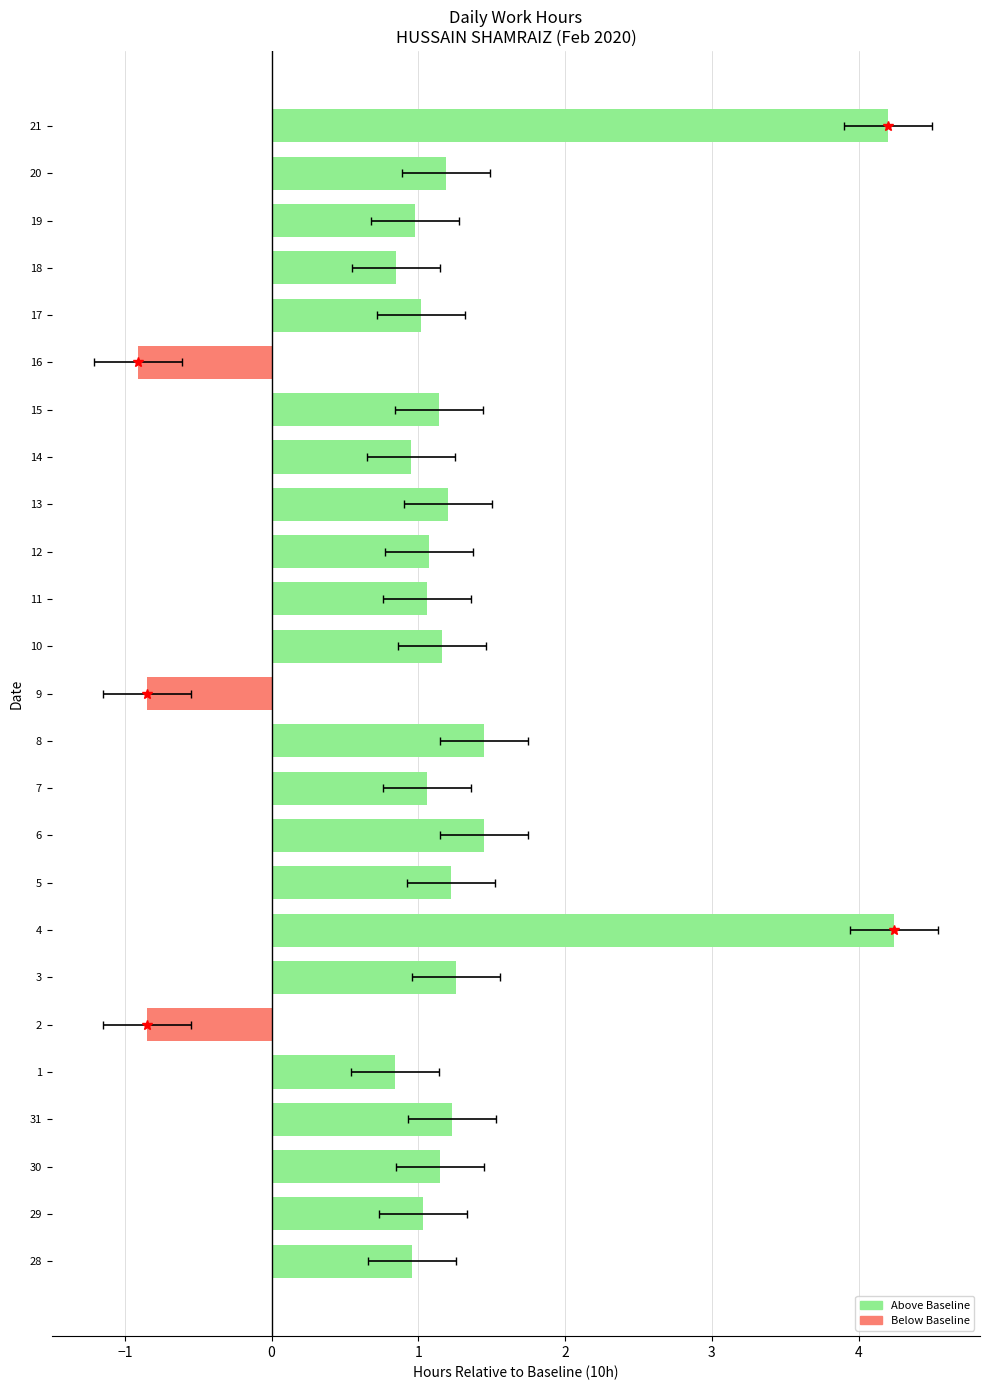

What is the value of the 3rd bar from the left?

1.2